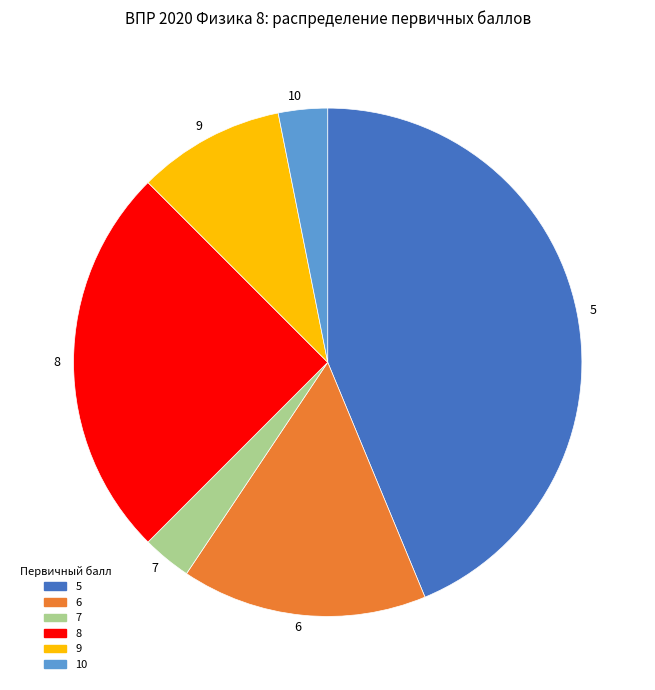

Approximately how many times larger is the value at 5 compared to 6?

2.8